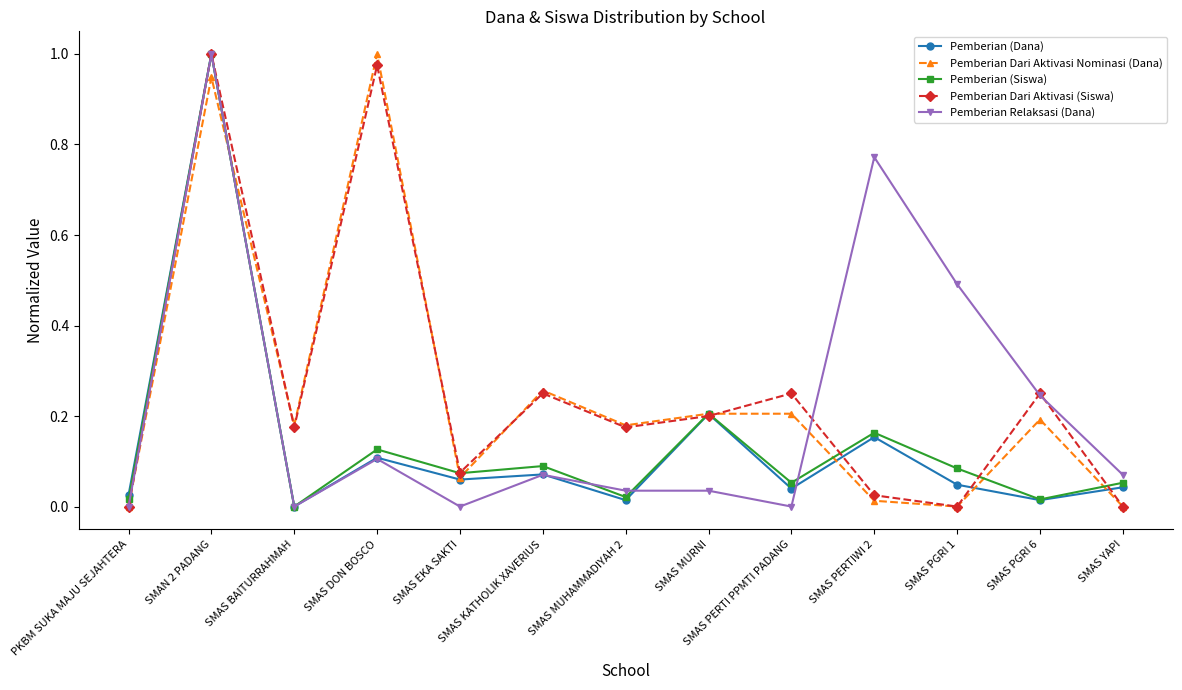

What is the sum of all Pemberian (Dana) values?

1.8